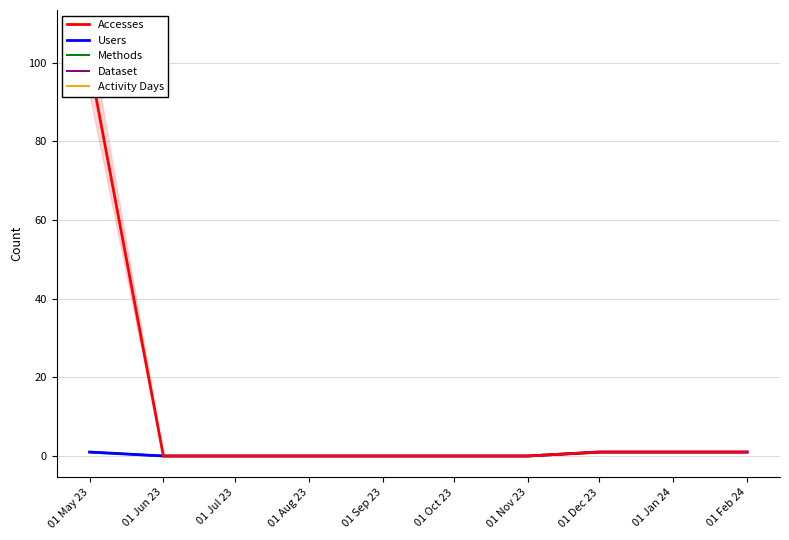

What are all the series names shown in the legend?

Accesses, Users, Methods, Dataset, Activity Days